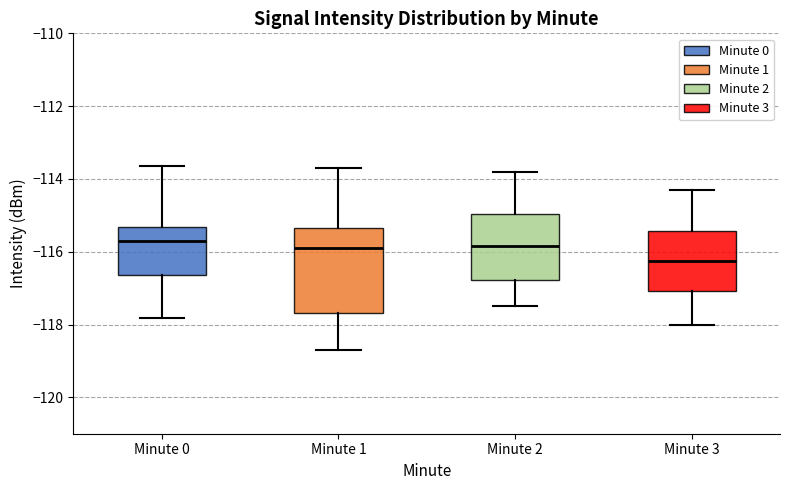

Reading left to right, read every box against the y-axis: the position of its median line, the range the box covers, and the ends of its whiskers. The values are not printed on the chart, so give them approximately, as read against the axis.

Minute 0: median -115.8, box -116.6 to -115.4, whiskers -117.8 to -113.6
Minute 1: median -115.8, box -117.6 to -115.4, whiskers -118.8 to -113.6
Minute 2: median -115.8, box -116.8 to -115.0, whiskers -117.4 to -113.8
Minute 3: median -116.2, box -117.0 to -115.4, whiskers -118.0 to -114.2